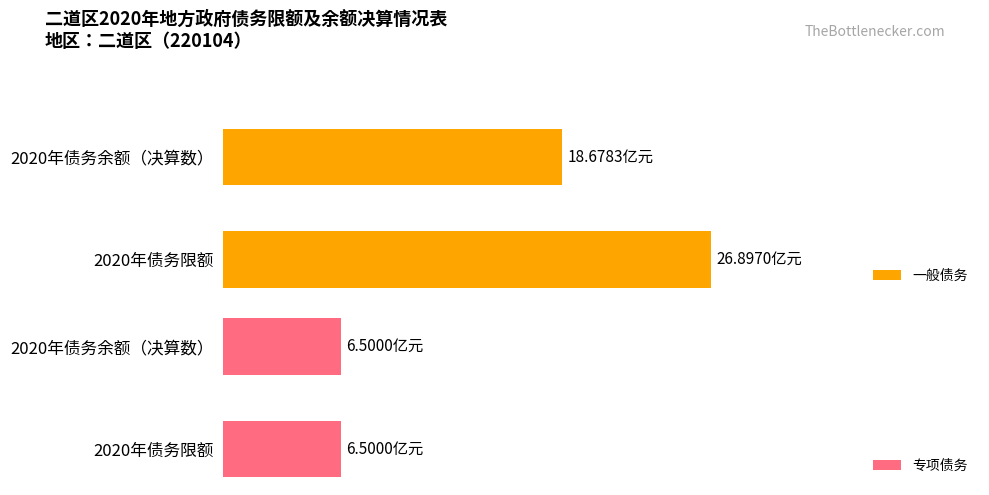

The 一般债务 series shows 14.8 at 2020年债务限额. True or false?

False